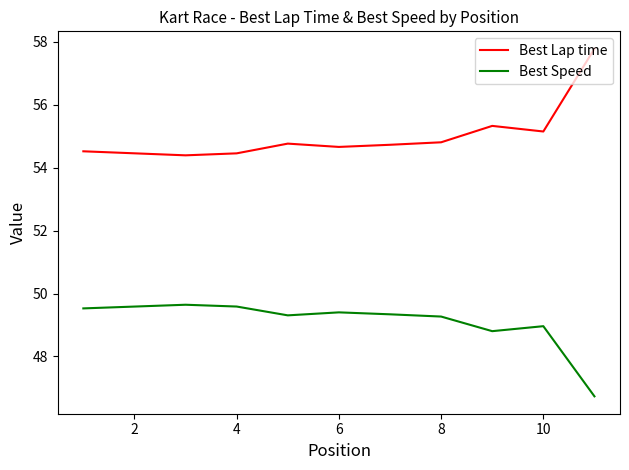

True or false: Best Speed and Best Lap time cross at least once.

False